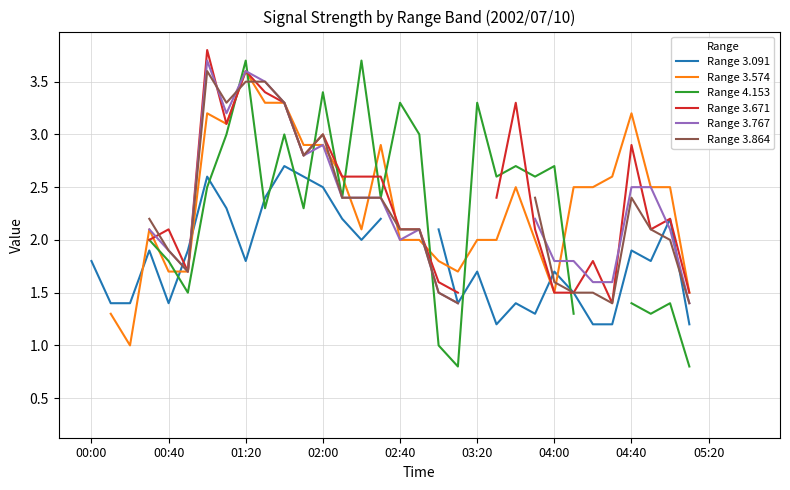

How many Range 3.767 values are between 1 and 3?

21